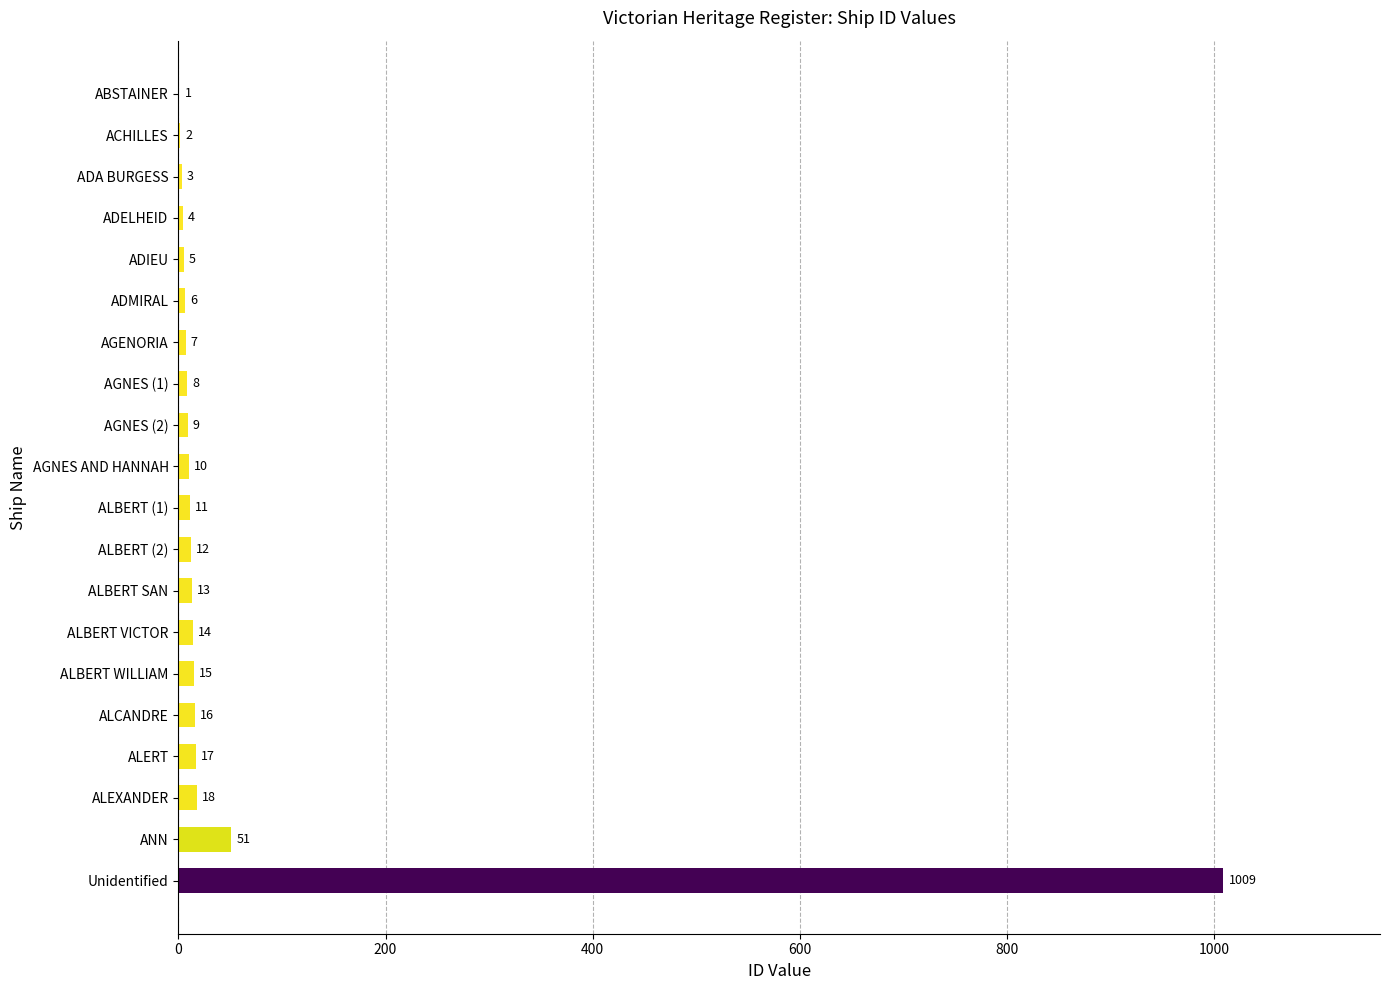

Reading bottom to top, extract all data points from this chart.

Unidentified=1009	ANN=51	ALEXANDER=18	ALERT=17	ALCANDRE=16	ALBERT WILLIAM=15	ALBERT VICTOR=14	ALBERT SAN=13	ALBERT (2)=12	ALBERT (1)=11	AGNES AND HANNAH=10	AGNES (2)=9	AGNES (1)=8	AGENORIA=7	ADMIRAL=6	ADIEU=5	ADELHEID=4	ADA BURGESS=3	ACHILLES=2	ABSTAINER=1